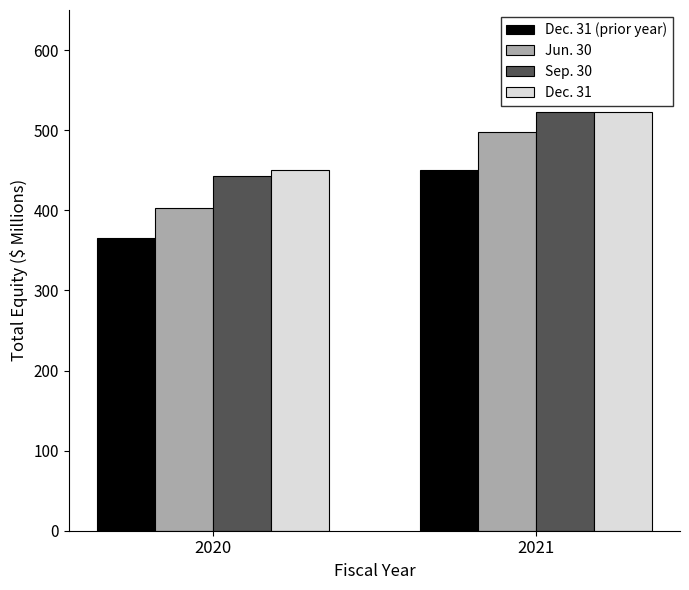

Which series changed the most between 2020 and 2021?

Jun. 30